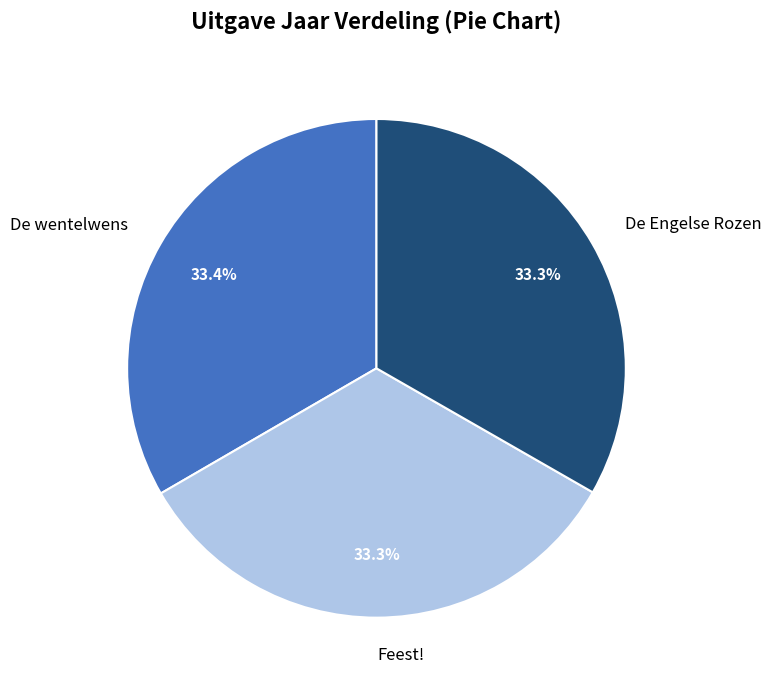

Does De Engelse Rozen represent more than half of the total?

No